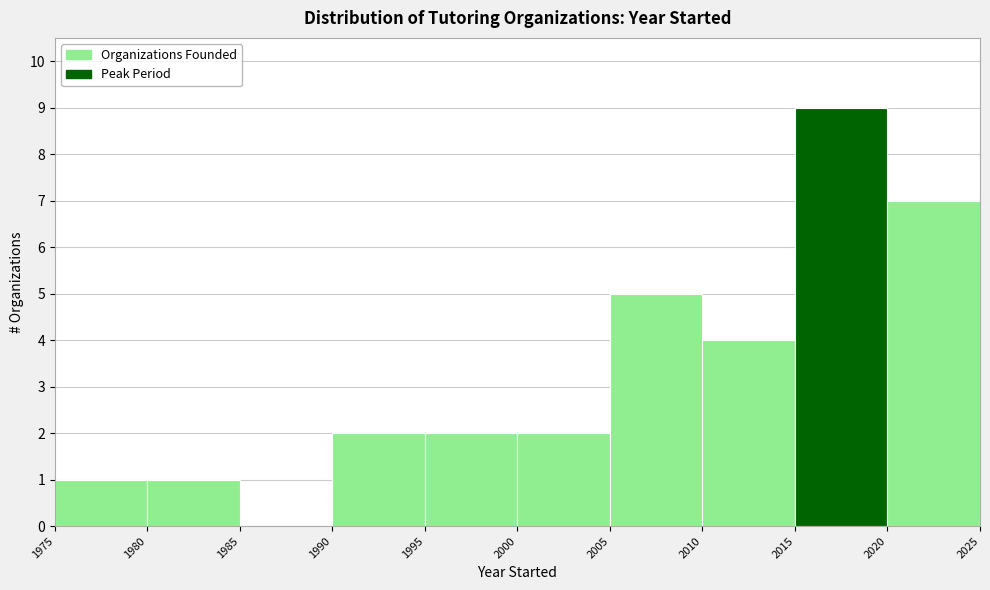

How tall is the bar that spans 1990 to 1995 on the x-axis? The values are not printed on the chart, so give them approximately, as read against the axis.

2